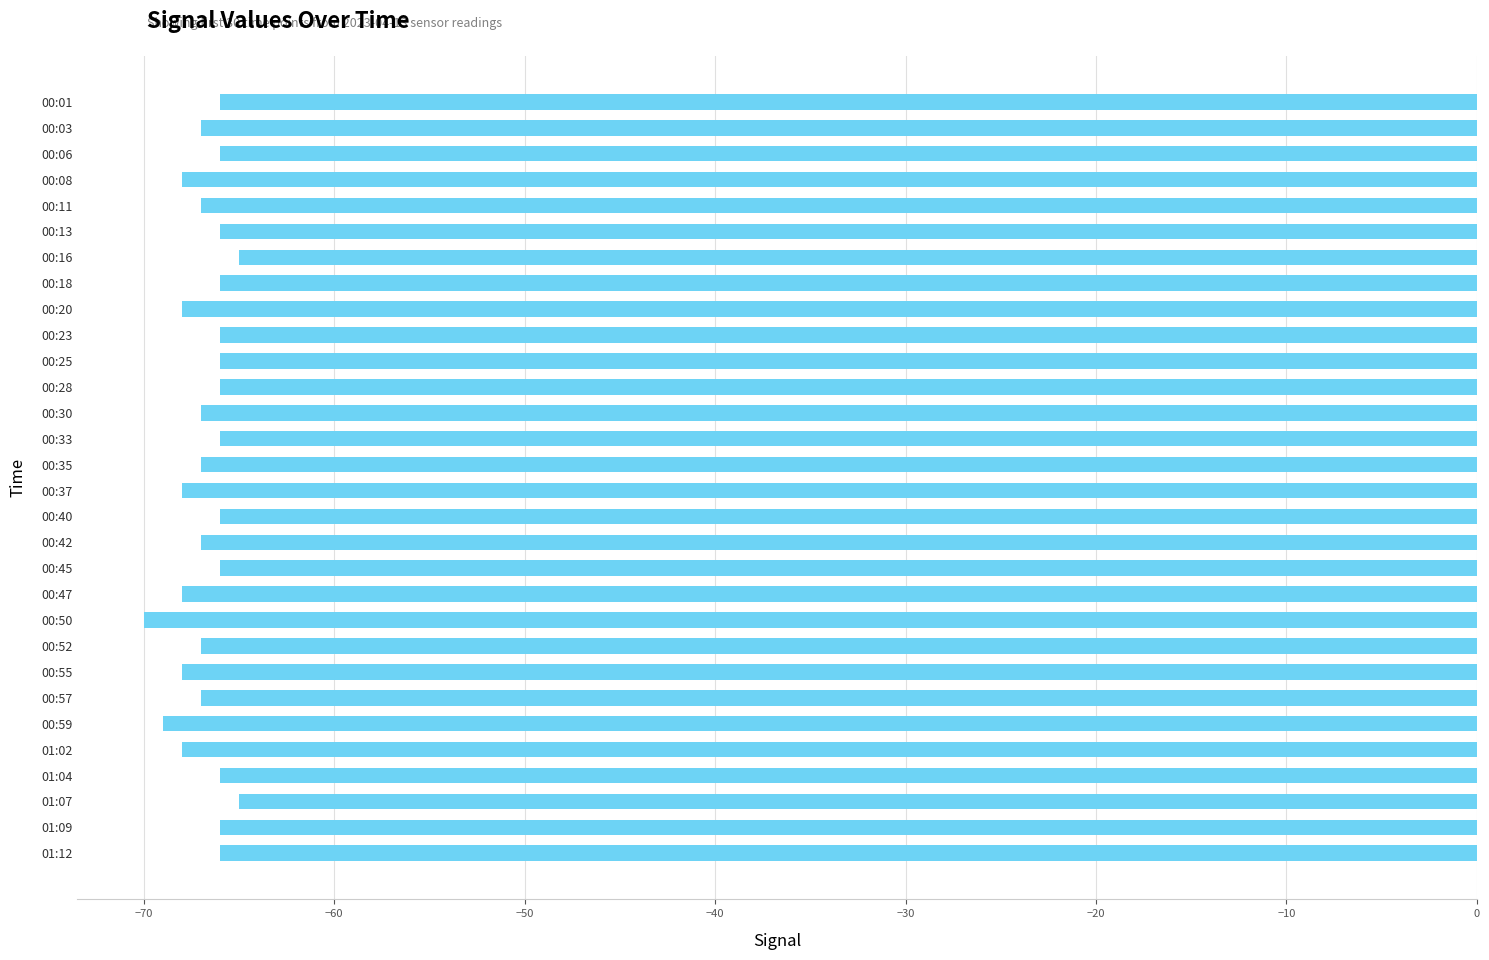

What is the average value?

-67